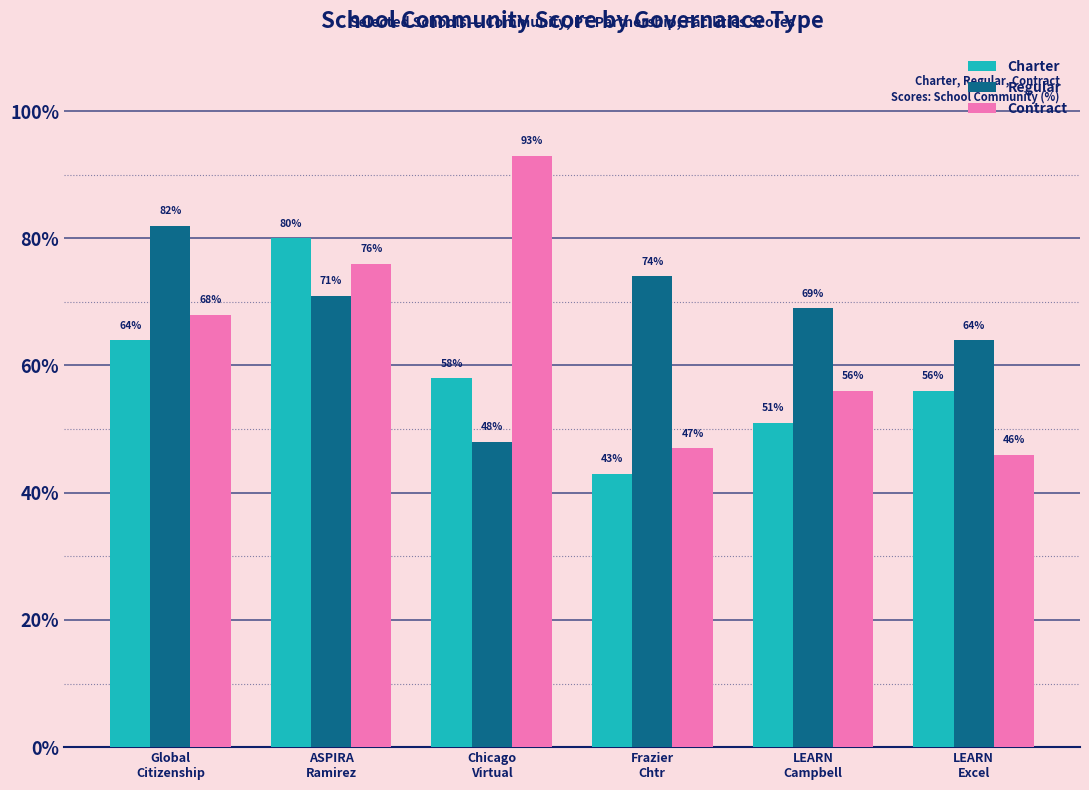

What is the value of the Regular bar at the 4th from the left?

74